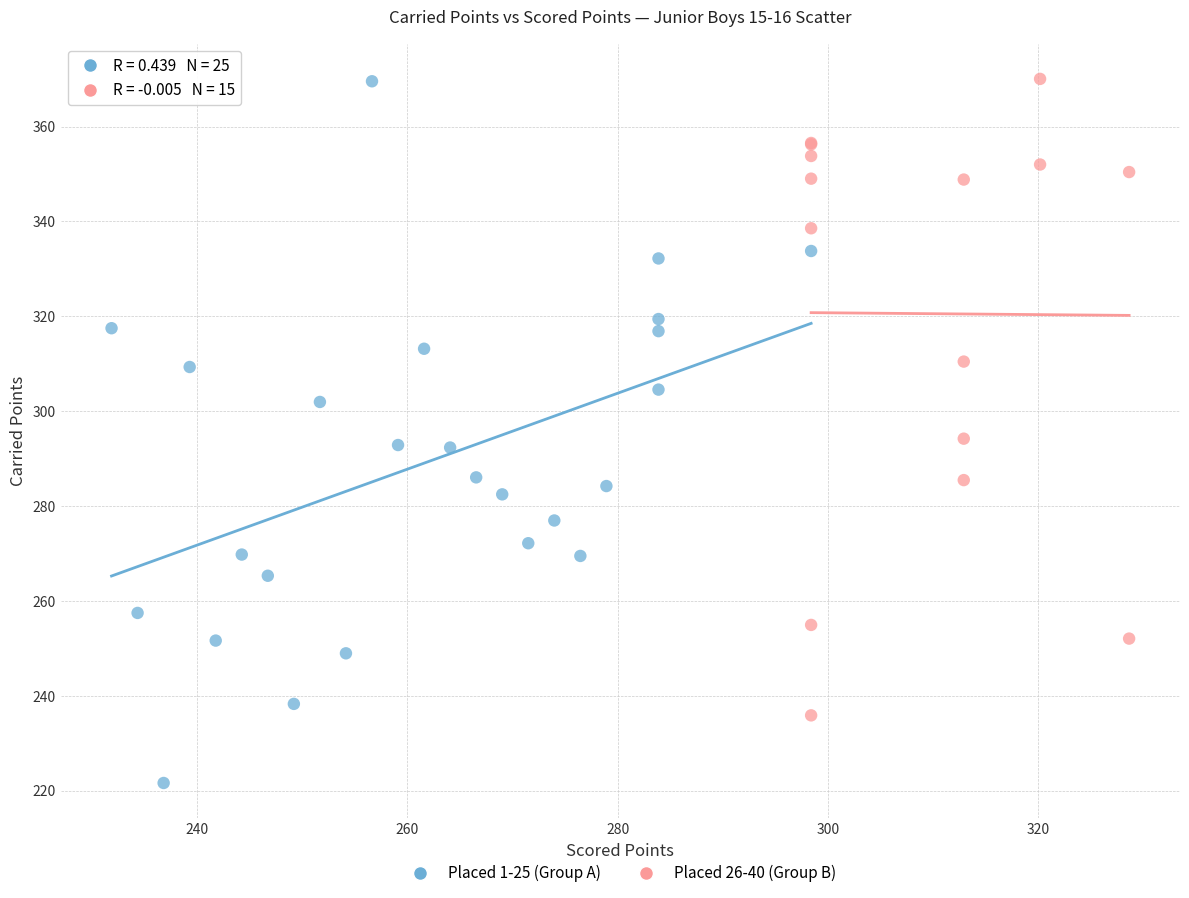

Which series contains the lowest Y value?

Placed 1-25 (Group A)